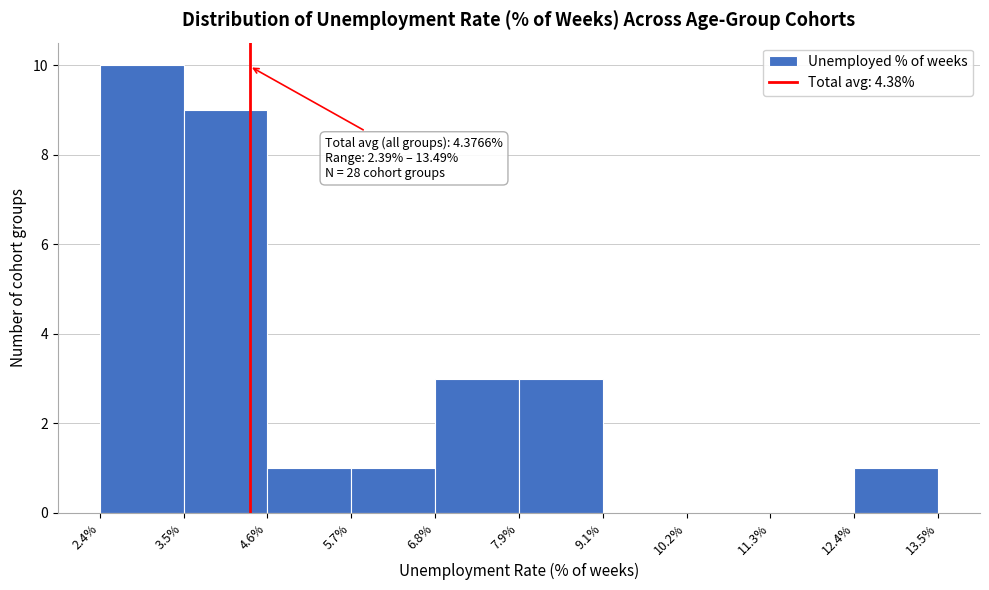

Which range on the x-axis has the tallest bar?

2.4% to 3.5%